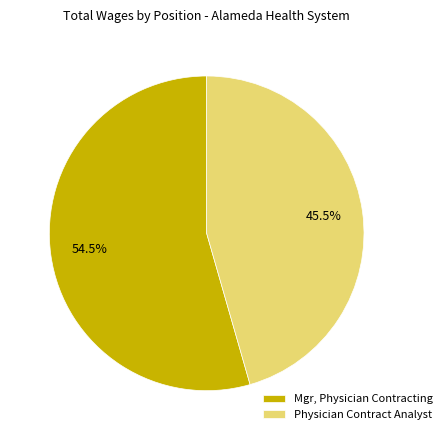

Approximately how many times larger is the value at Mgr, Physician Contracting compared to Physician Contract Analyst?

1.2